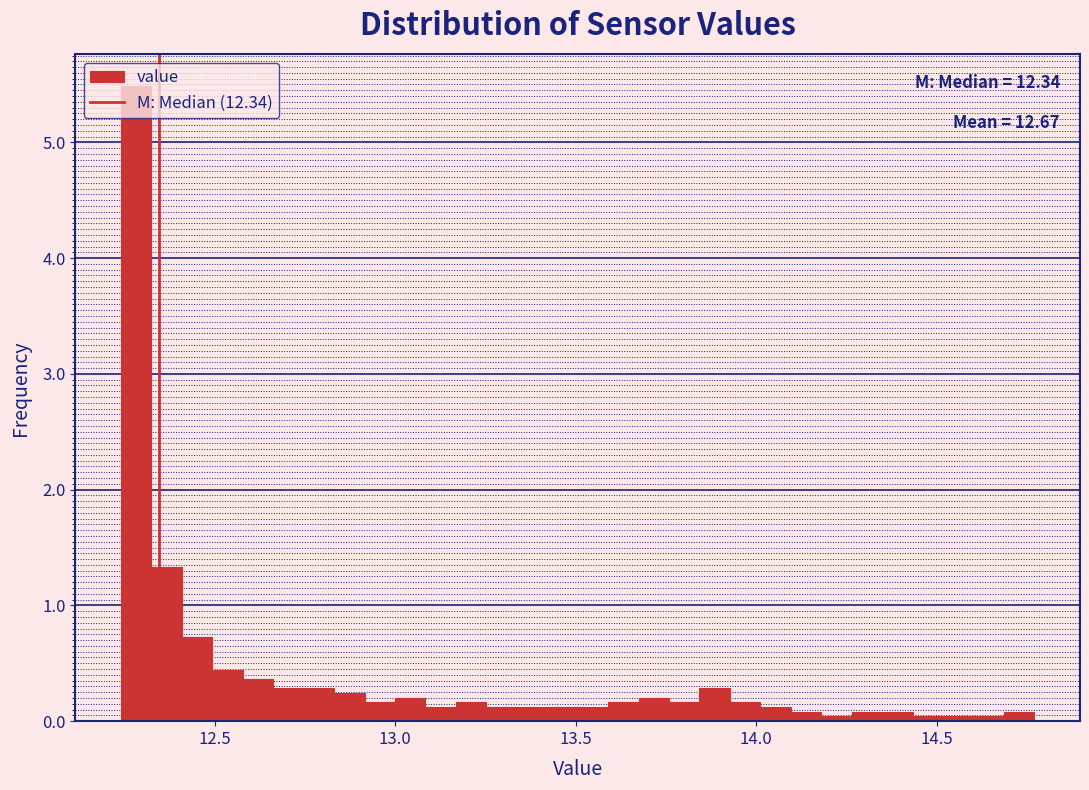

Read against the x-axis, roughly where is the centre of the tallest bar?

12.30